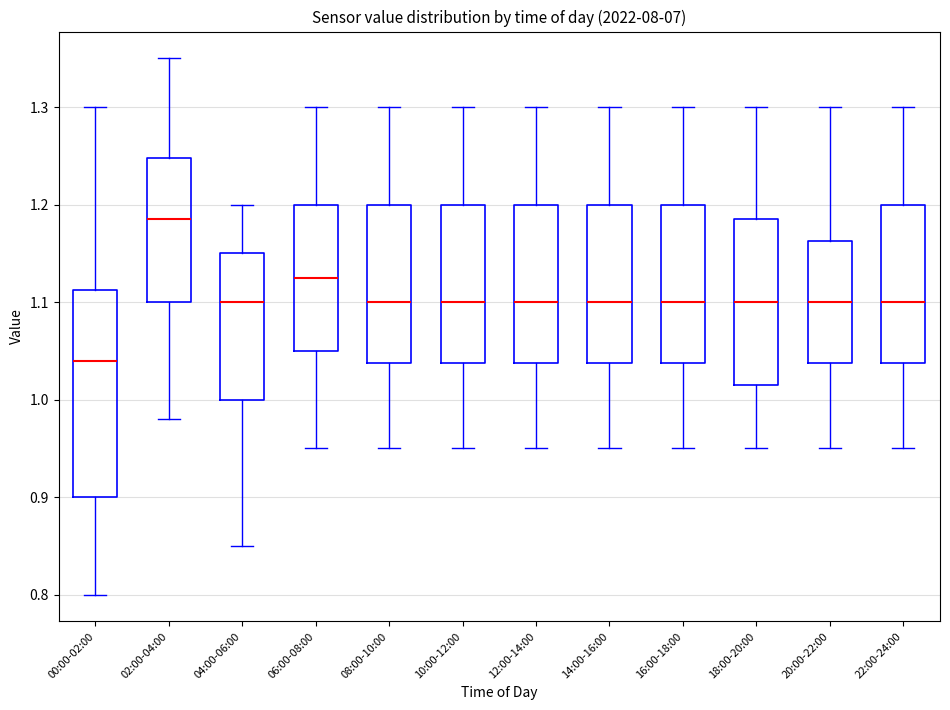

Comparing the boxes themselves (not the whiskers), which one is the tallest?

00:00-02:00